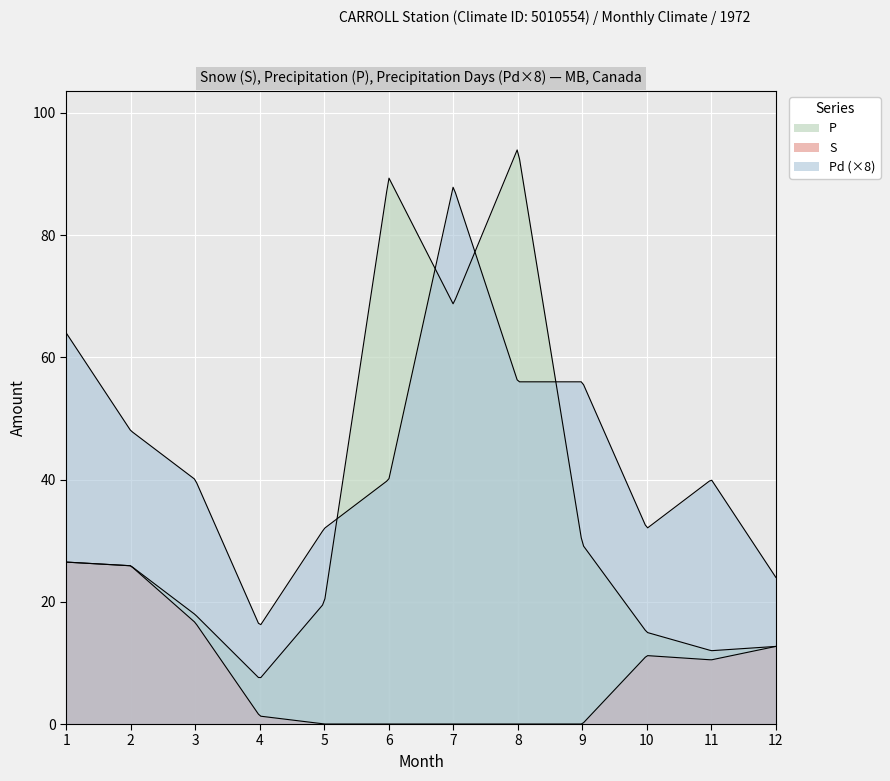

What are all the series names shown in the legend?

S, P, Pd